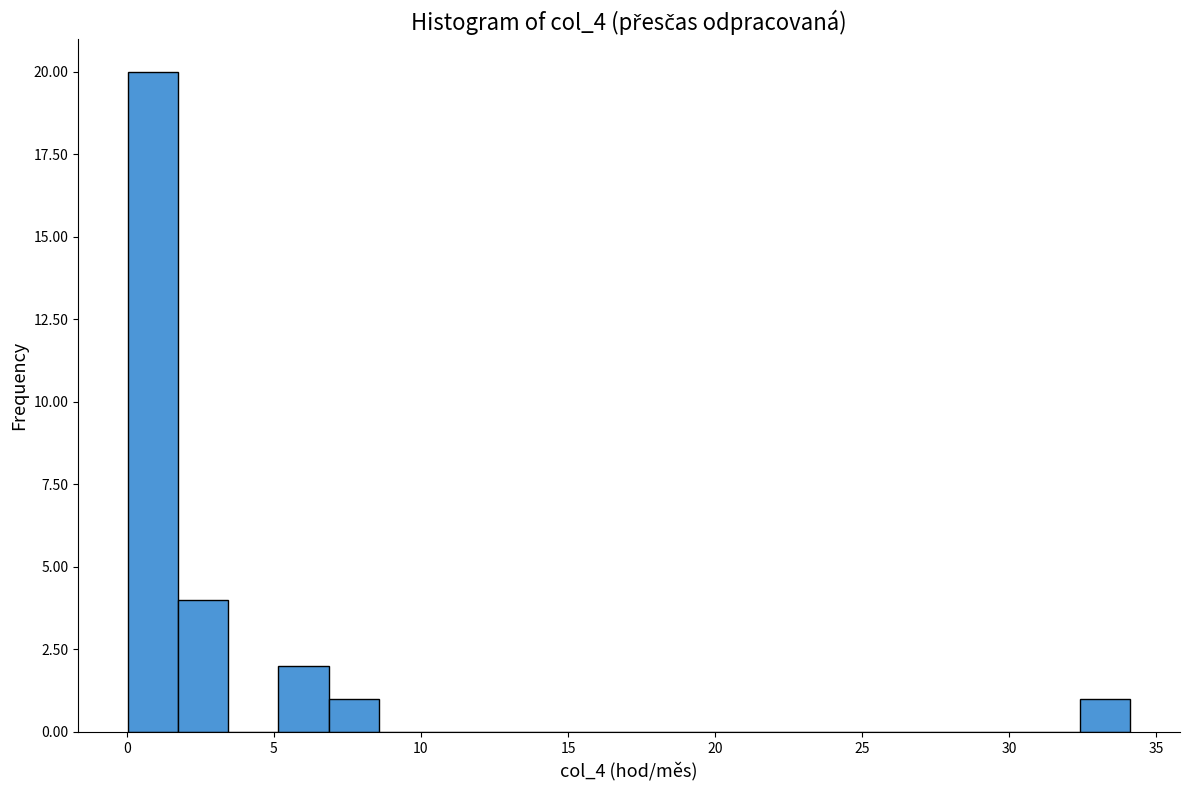

Around what value on the x-axis is the tallest bar? Give the approximate position of its centre, as read against the axis.

1.0